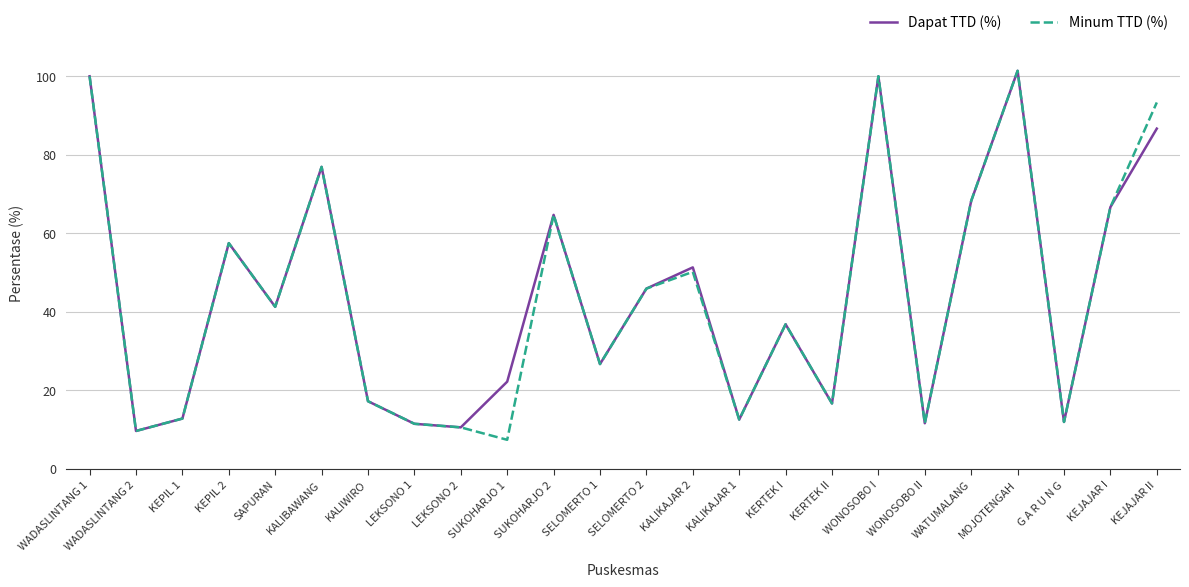

Which series has the largest range (max minus min)?

Minum TTD (%)